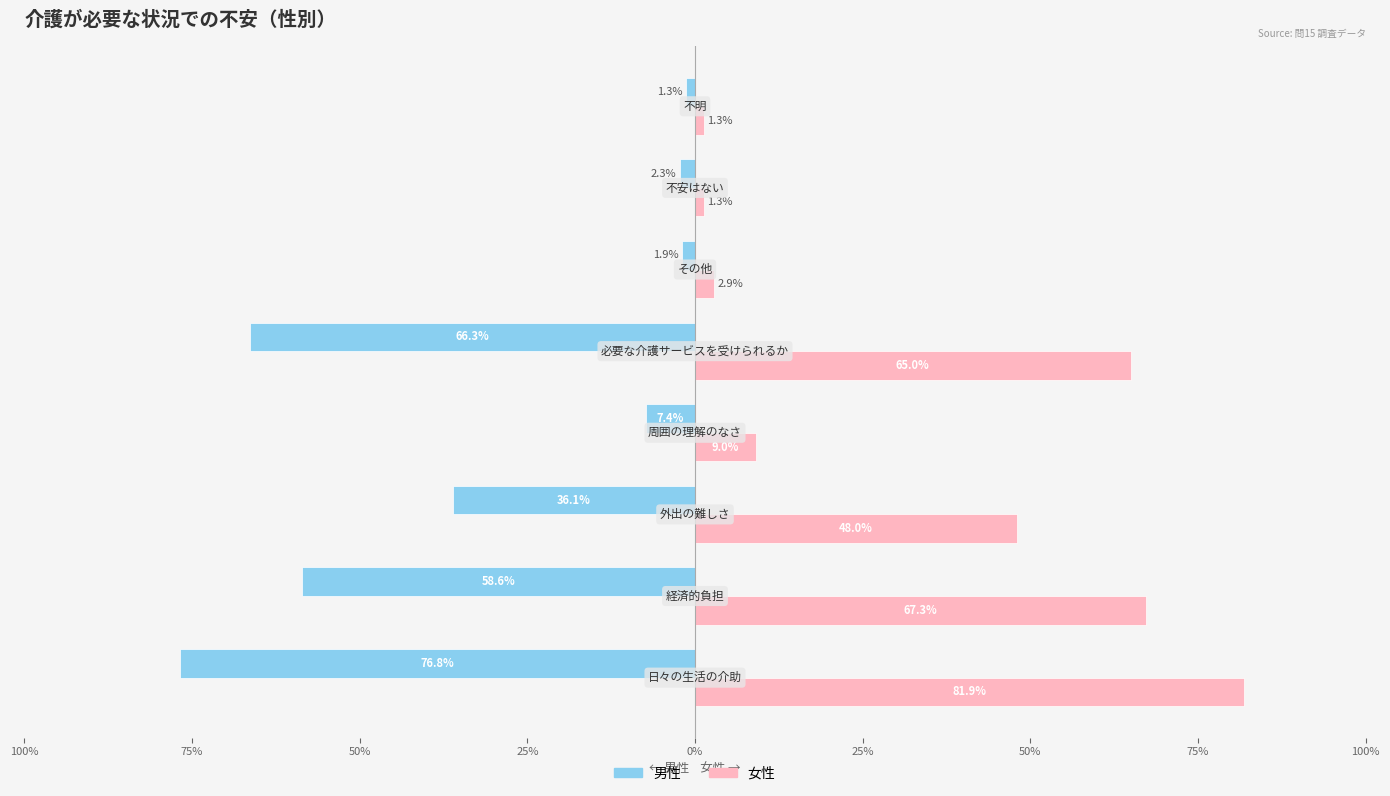

What are all the series names shown in the legend?

男性, 女性